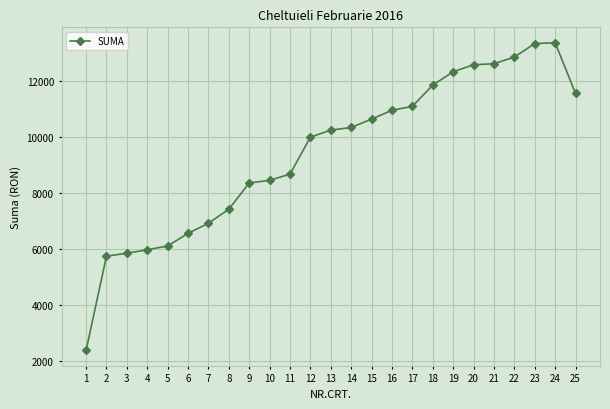

What is the difference between the second highest and minimum values?

10958.3